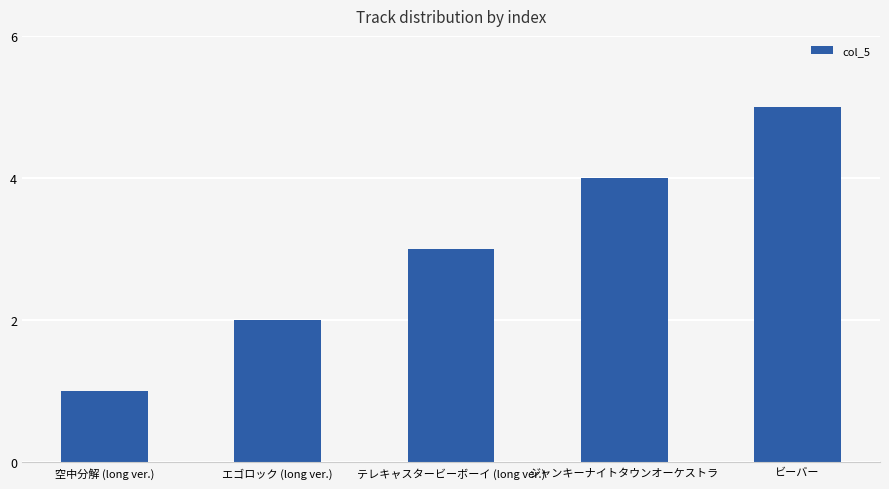

At which category does the chart reach its peak across all series?

ビーバー